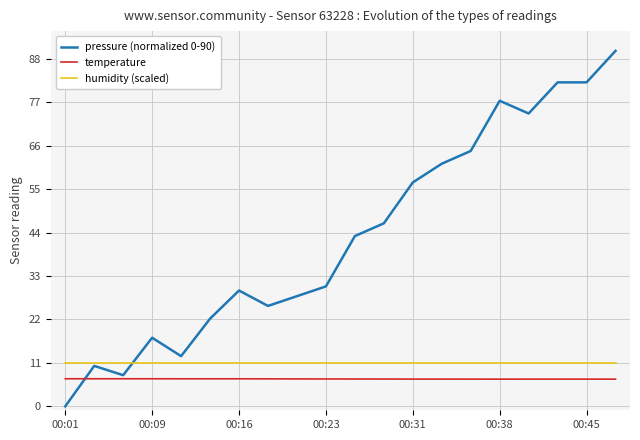

How many lines are shown in the chart?

3